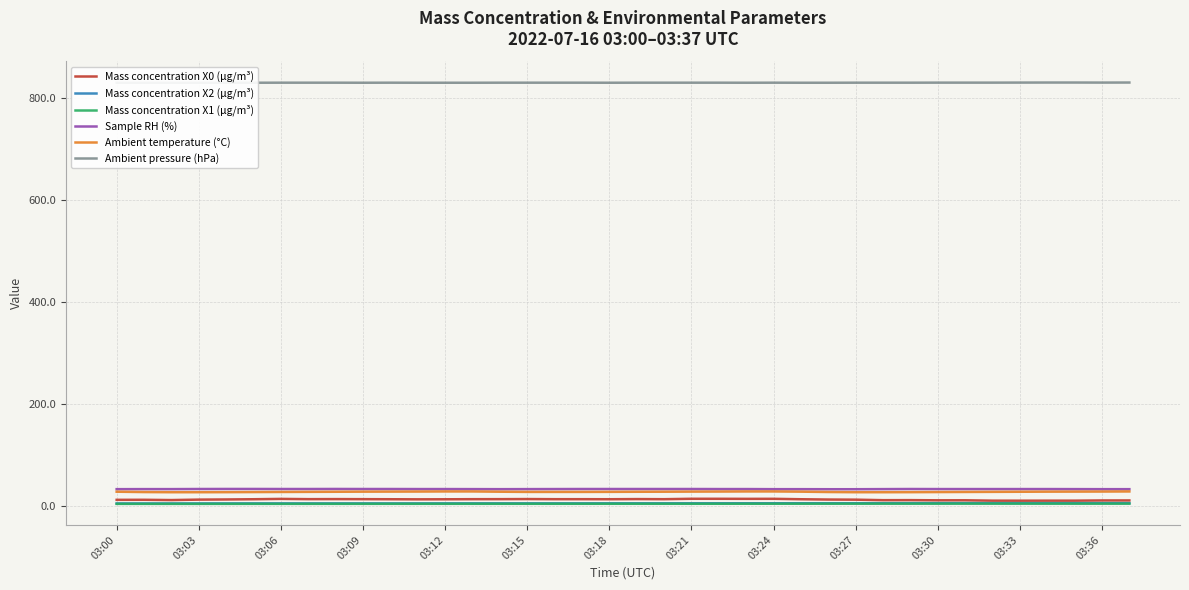

What is the total value across all series at 31?

912.3